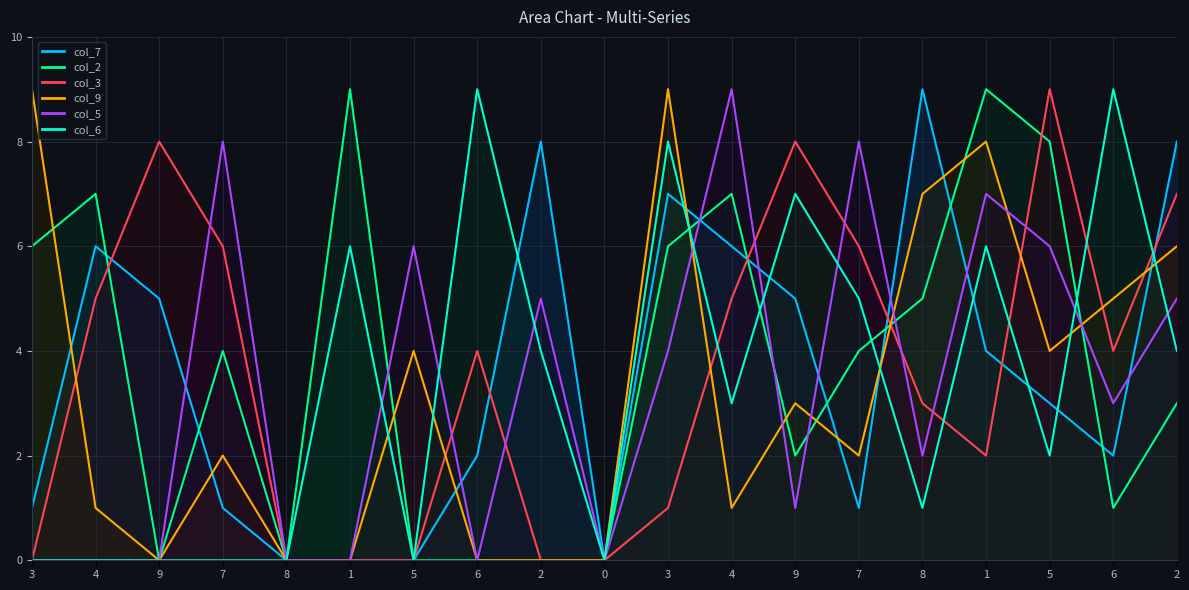

What is the difference between the maximum and second lowest values in the col_3 series?

9